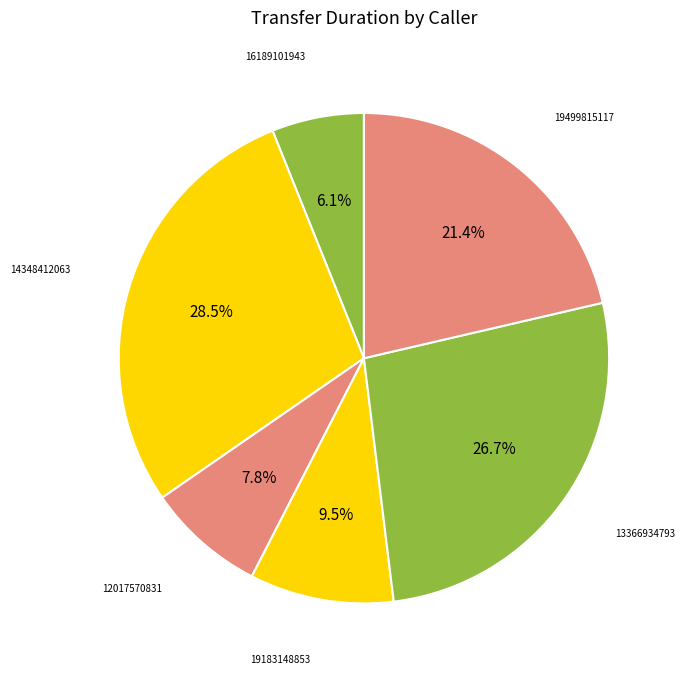

To the nearest percent, what percentage of the pie is 12017570831?

8%